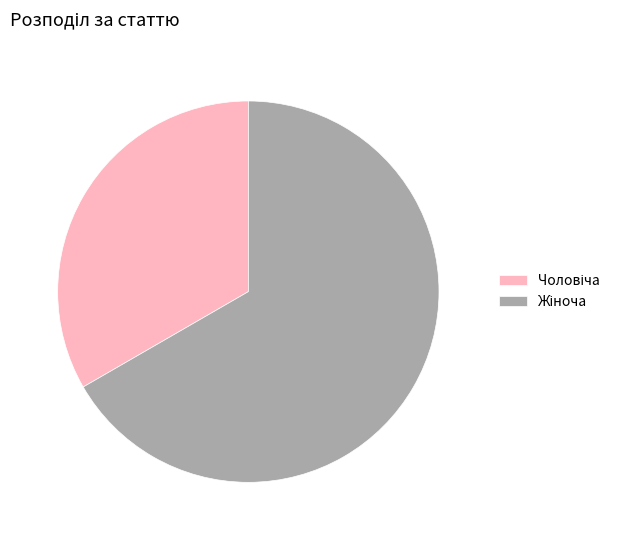

Is there any slice that represents more than half of the pie?

Yes